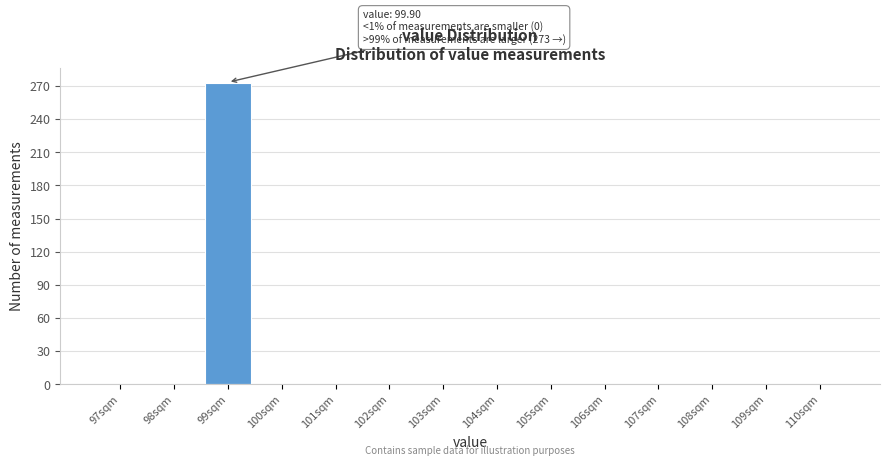

Reading right to left, list all the values displayed in this chart.

110sqm=0	109sqm=0	108sqm=0	107sqm=0	106sqm=0	105sqm=0	104sqm=0	103sqm=0	102sqm=0	101sqm=0	100sqm=0	99sqm=273	98sqm=0	97sqm=0